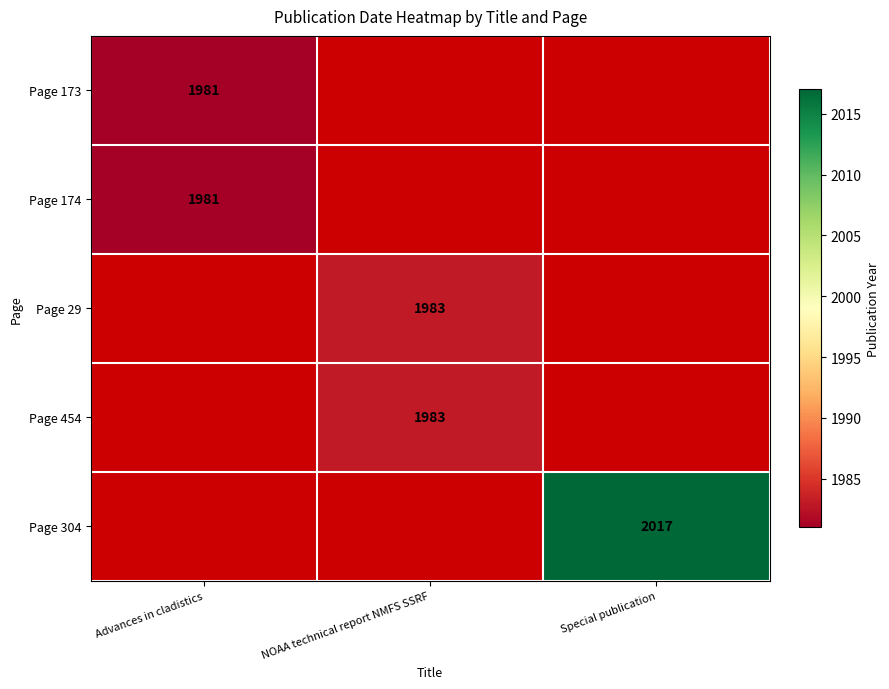

The Page 454 series shows 1983 at NOAA technical report NMFS SSRF. True or false?

True